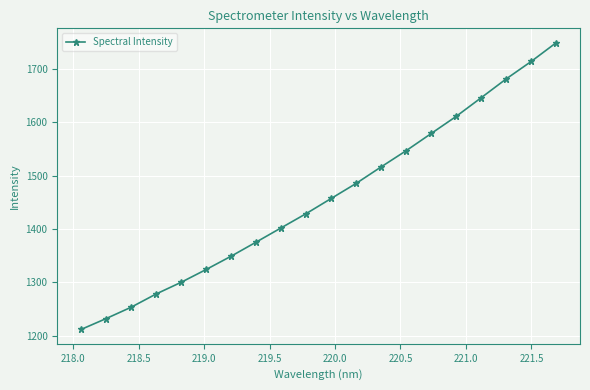

What is the value of the 11th point from the left?

1457.4